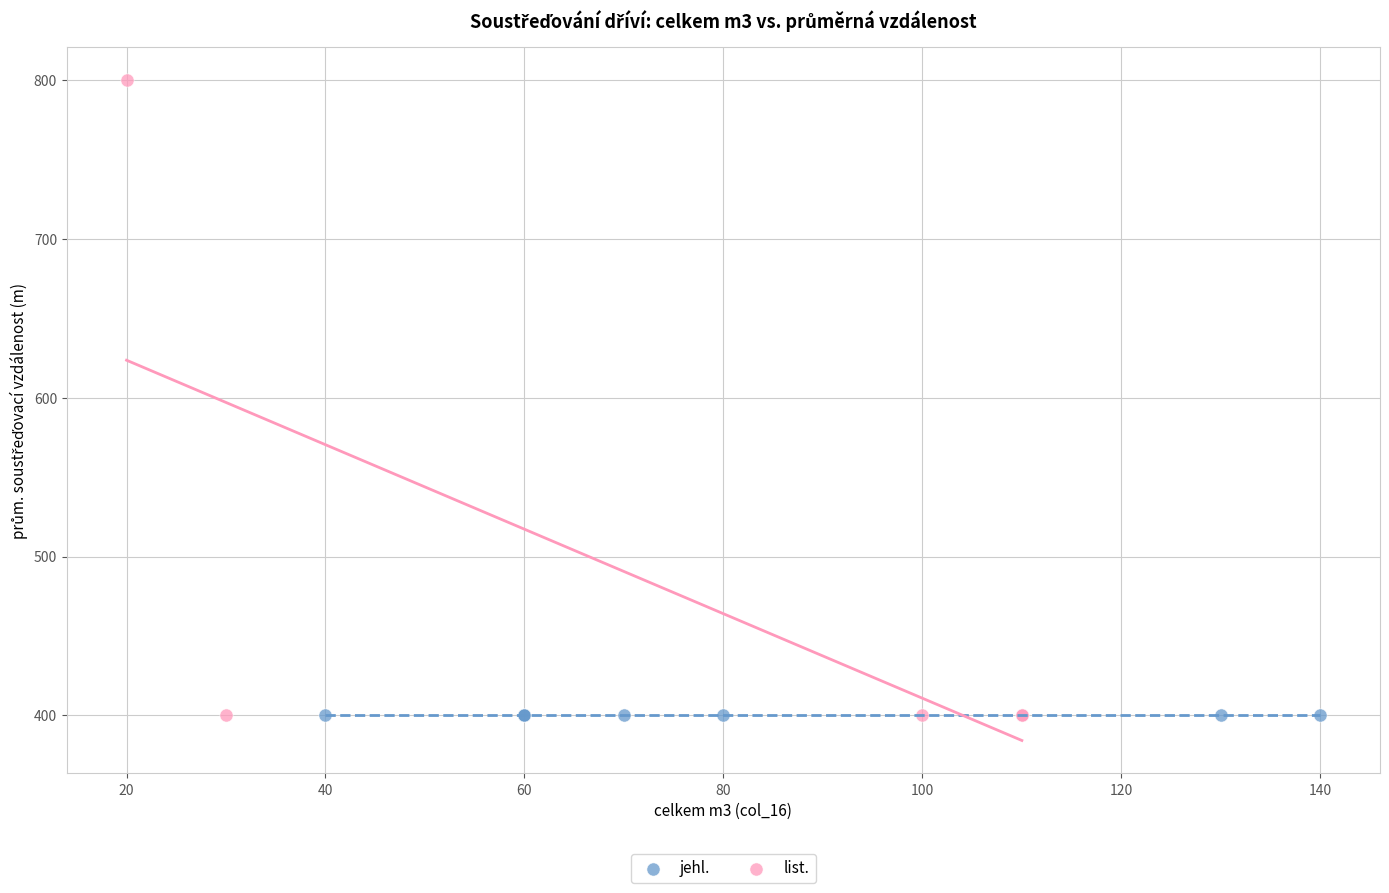

Which series contains the highest Y value?

list.